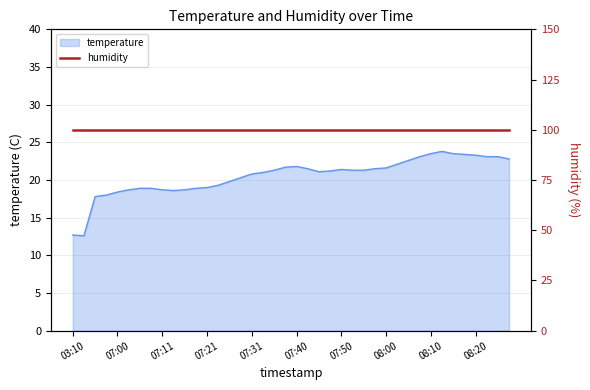

At which category does the data reach its first local valley?

03:13